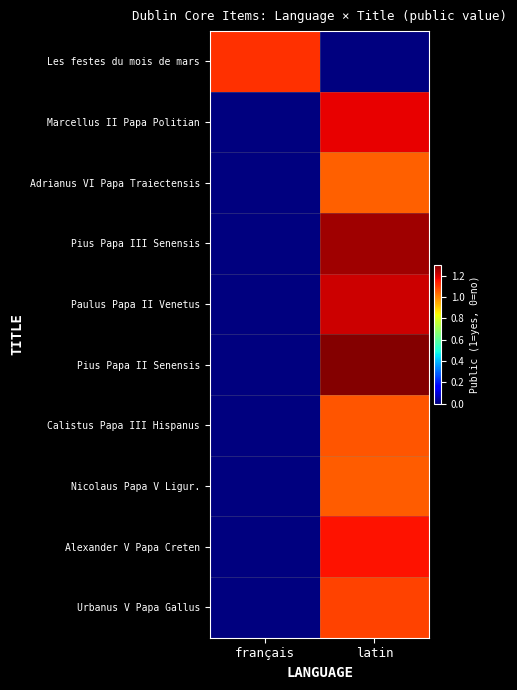

How many series are shown in this chart?

10